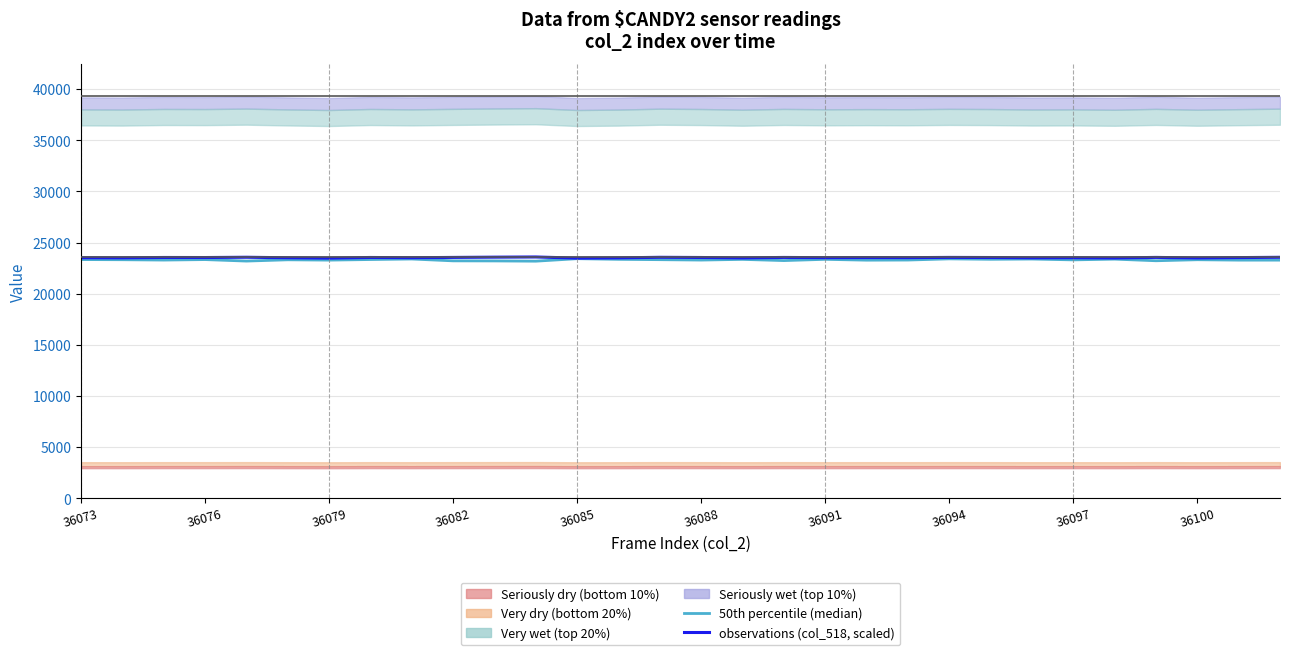

What is the sum of all observations (col_518 scaled) values?

705960.6